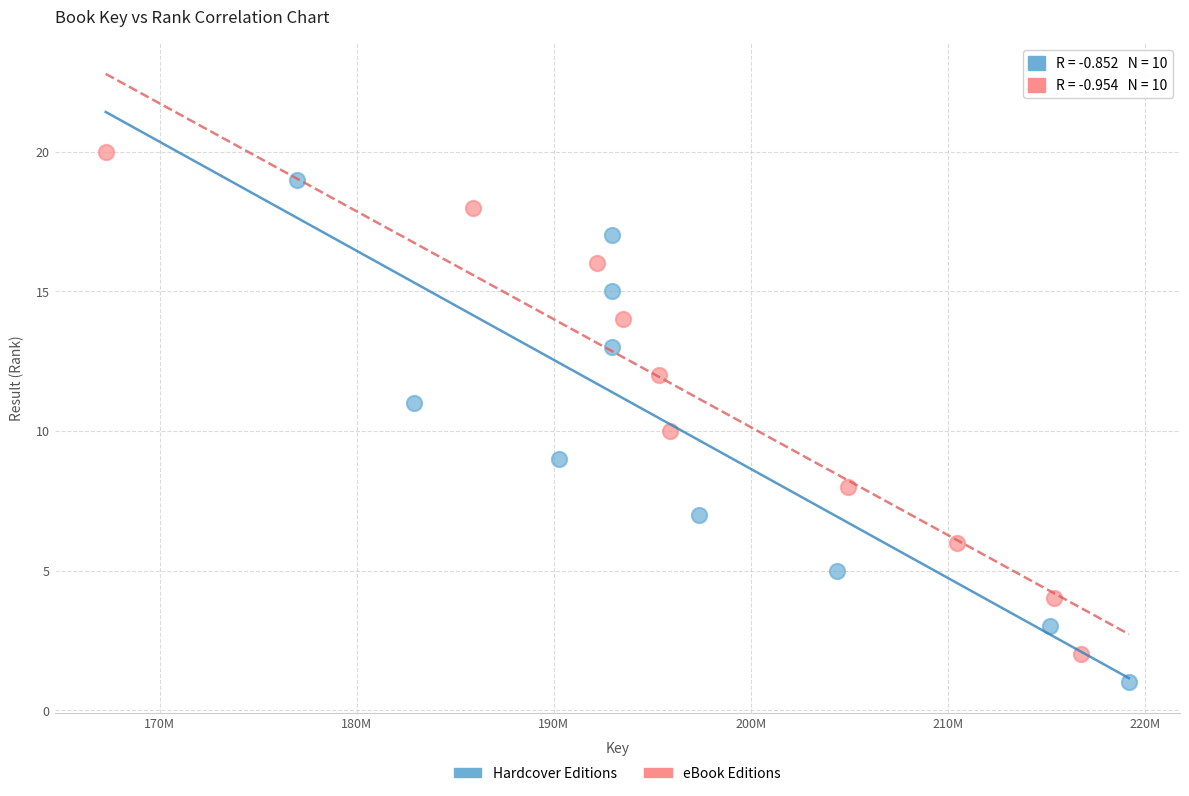

Which series reaches the minimum Y coordinate?

Hardcover Editions